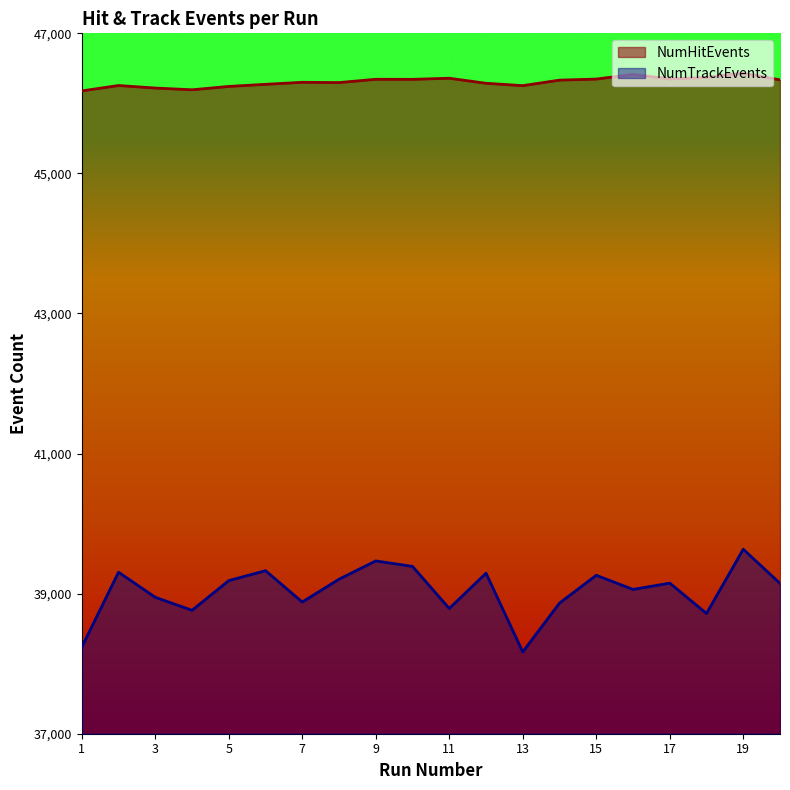

Is it true that NumTrackEvents equals 38865 at 14?

True